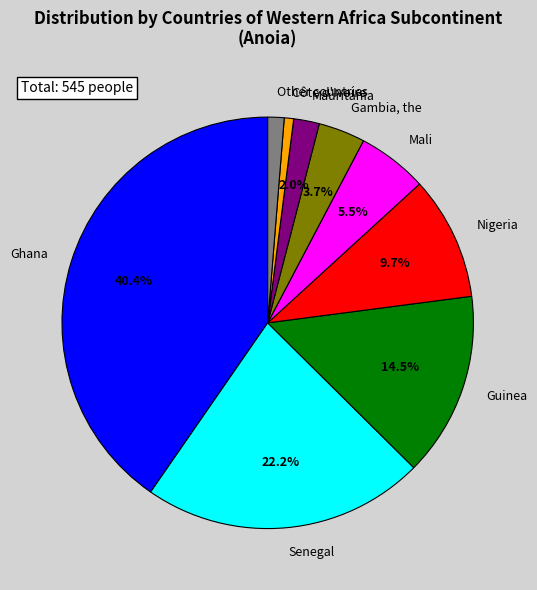

How many segments does this pie chart have?

9